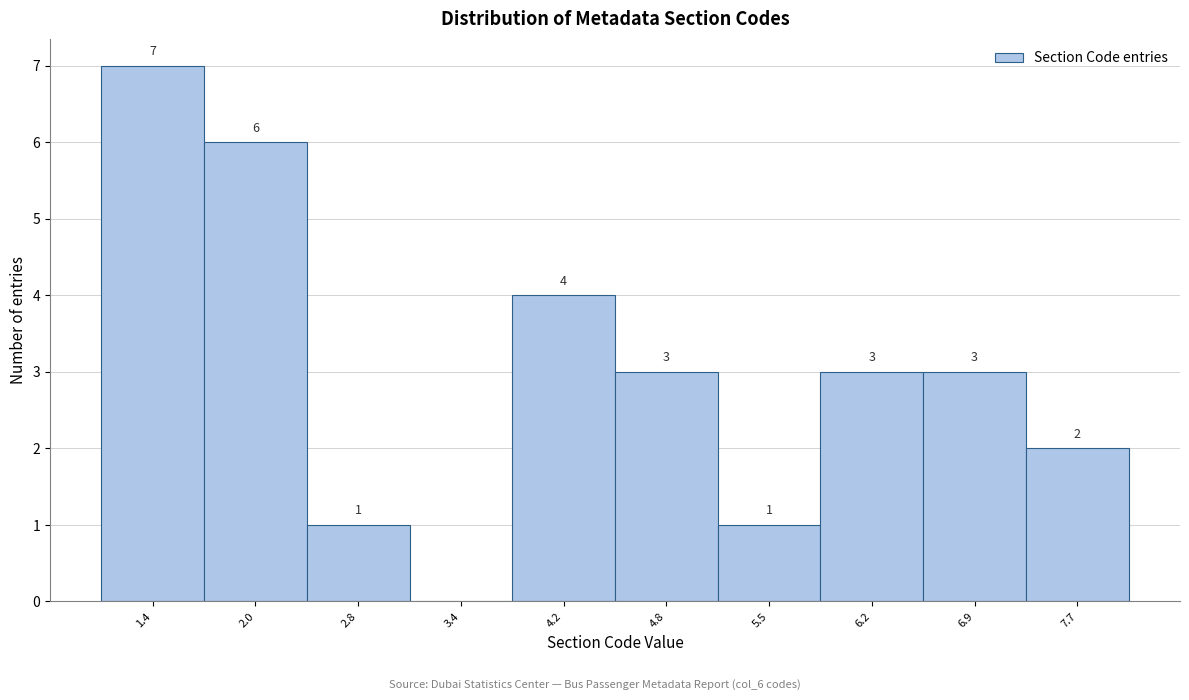

Which range on the x-axis has the tallest bar?

1.0 to 1.7